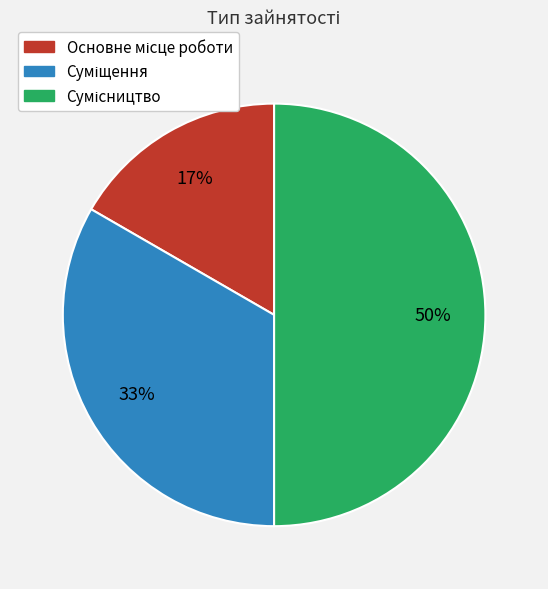

To the nearest percent, what is the difference between the largest and smallest slice percentages?

33%